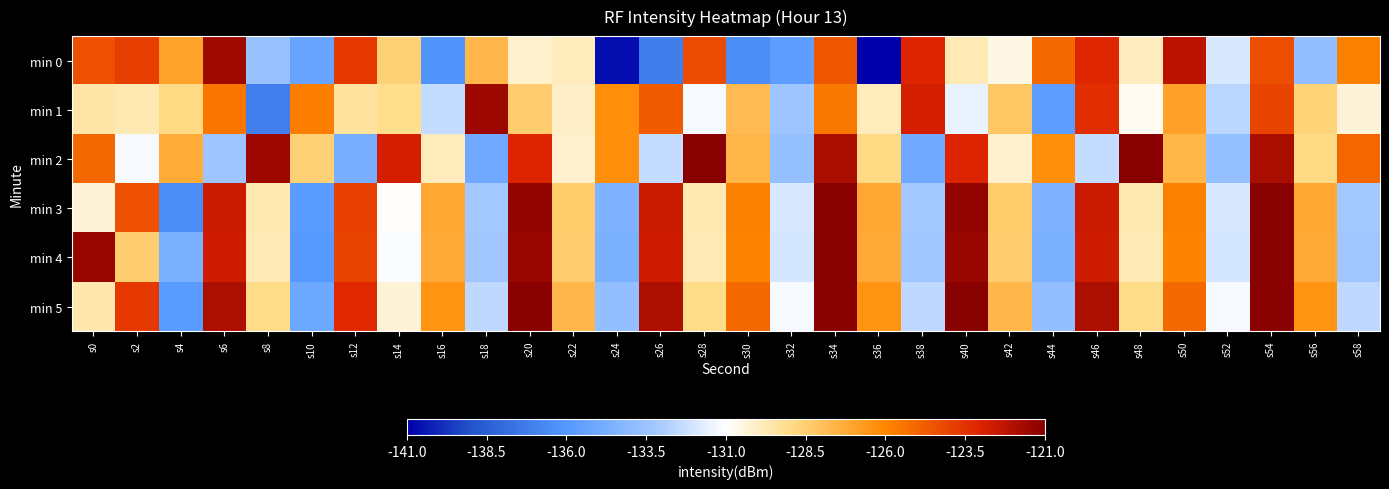

Reading left to right, transcribe all the data shown in this chart.

min 0: s0=-124.4	s2=-123.9	s4=-127.0	s6=-121.6	s8=-133.6	s10=-135.4	s12=-123.7	s14=-128.6	s16=-136.2	s18=-127.7	s20=-130.2	s22=-129.8	s24=-140.6	s26=-137.2	s28=-124.3	s30=-136.5	s32=-135.7	s34=-124.5	s36=-141.1	s38=-123.1	s40=-129.8	s42=-130.5	s44=-125.1	s46=-123.2	s48=-129.9	s50=-122.2	s52=-131.9	s54=-124.3	s56=-133.7	s58=-125.8
min 1: s0=-129.5	s2=-129.7	s4=-128.9	s6=-125.5	s8=-137.1	s10=-125.7	s12=-129.4	s14=-129.1	s16=-132.4	s18=-121.5	s20=-128.5	s22=-130.1	s24=-126.3	s26=-124.7	s28=-131.2	s30=-127.8	s32=-133.4	s34=-125.6	s36=-129.9	s38=-122.8	s40=-131.5	s42=-128.2	s44=-135.7	s46=-123.4	s48=-130.8	s50=-126.9	s52=-132.6	s54=-124.1	s56=-128.7	s58=-130.3
min 2: s0=-125.1	s2=-131.2	s4=-127.3	s6=-133.4	s8=-121.5	s10=-128.6	s12=-134.7	s14=-122.8	s16=-129.9	s18=-135.0	s20=-123.1	s22=-130.2	s24=-126.3	s26=-132.4	s28=-120.5	s30=-127.6	s32=-133.7	s34=-121.8	s36=-128.9	s38=-135.0	s40=-123.1	s42=-130.2	s44=-126.3	s46=-132.4	s48=-120.5	s50=-127.6	s52=-133.7	s54=-121.8	s56=-128.9	s58=-125.0
min 3: s0=-130.3	s2=-124.4	s4=-136.5	s6=-122.6	s8=-129.7	s10=-135.8	s12=-123.9	s14=-131.0	s16=-127.1	s18=-133.2	s20=-121.3	s22=-128.4	s24=-134.5	s26=-122.6	s28=-129.7	s30=-125.8	s32=-131.9	s34=-120.0	s36=-127.1	s38=-133.2	s40=-121.3	s42=-128.4	s44=-134.5	s46=-122.6	s48=-129.7	s50=-125.8	s52=-131.9	s54=-120.0	s56=-127.1	s58=-133.2
min 4: s0=-121.4	s2=-128.5	s4=-134.6	s6=-122.7	s8=-129.8	s10=-135.9	s12=-124.0	s14=-131.1	s16=-127.2	s18=-133.3	s20=-121.4	s22=-128.5	s24=-134.6	s26=-122.7	s28=-129.8	s30=-125.9	s32=-132.0	s34=-120.1	s36=-127.2	s38=-133.3	s40=-121.4	s42=-128.5	s44=-134.6	s46=-122.7	s48=-129.8	s50=-125.9	s52=-132.0	s54=-120.1	s56=-127.2	s58=-133.3
min 5: s0=-129.6	s2=-123.7	s4=-135.8	s6=-121.9	s8=-129.0	s10=-135.1	s12=-123.2	s14=-130.3	s16=-126.4	s18=-132.5	s20=-120.6	s22=-127.7	s24=-133.8	s26=-121.9	s28=-129.0	s30=-125.1	s32=-131.2	s34=-119.3	s36=-126.4	s38=-132.5	s40=-120.6	s42=-127.7	s44=-133.8	s46=-121.9	s48=-129.0	s50=-125.1	s52=-131.2	s54=-119.3	s56=-126.4	s58=-132.5